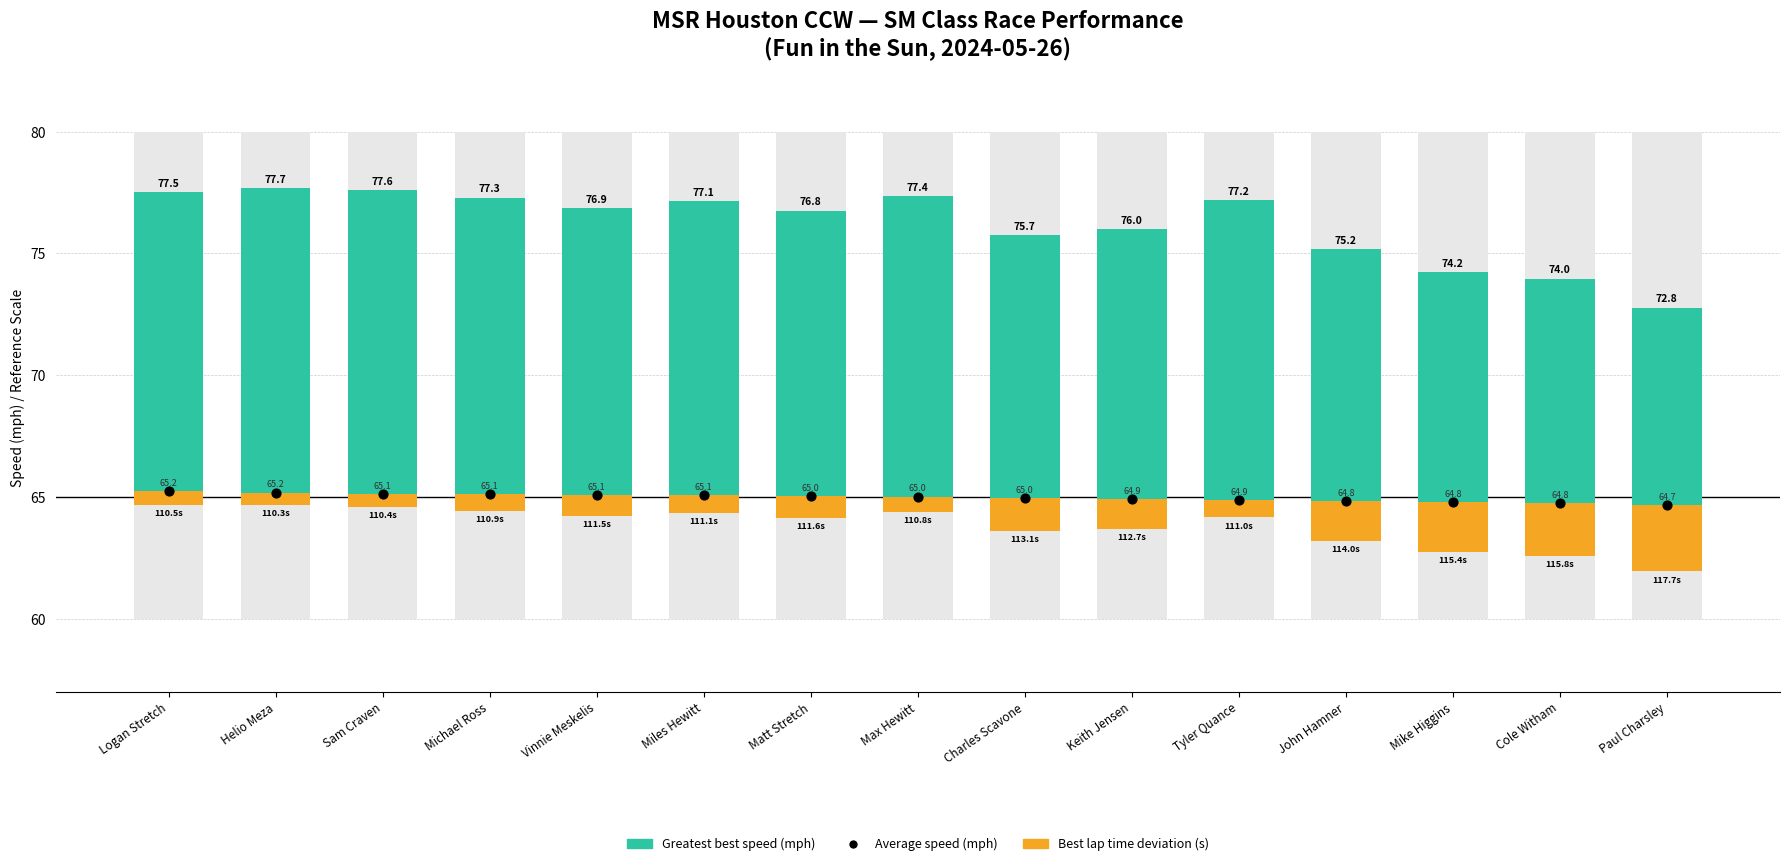

Which series contains the lowest Y value?

Best lap time deviation (s)